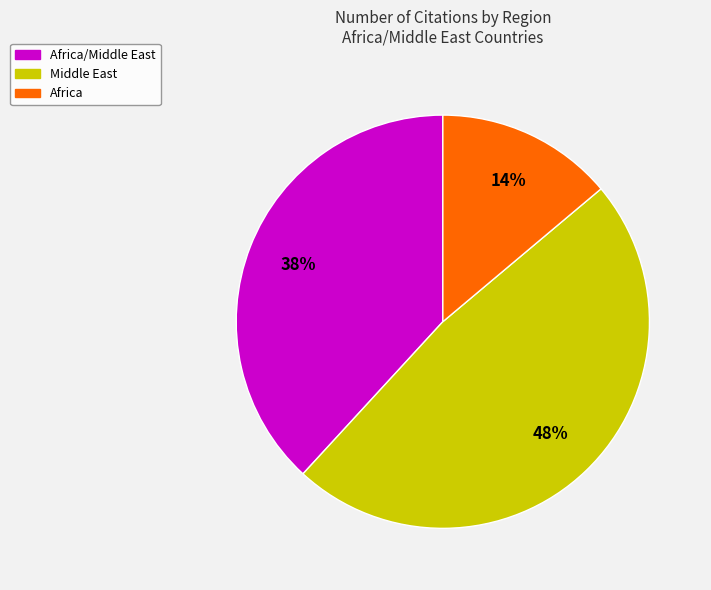

Is there any slice that represents more than half of the pie?

No